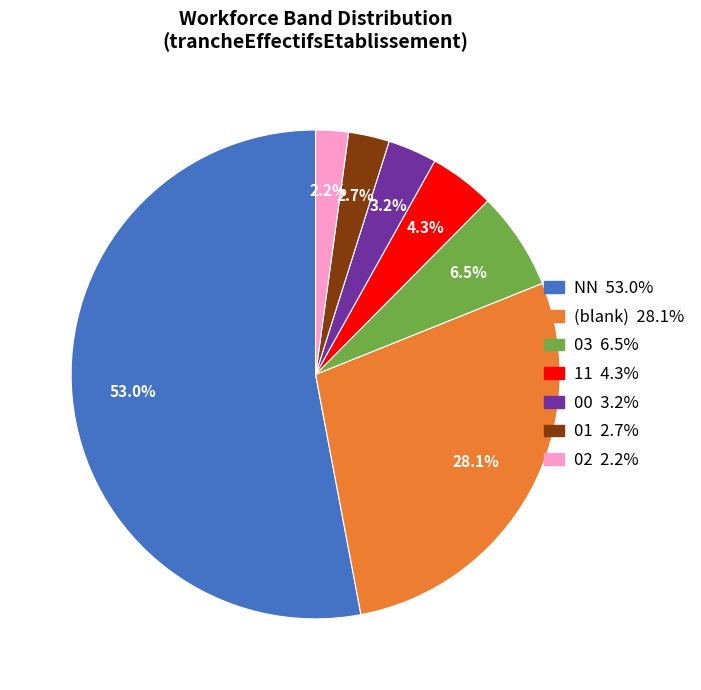

To the nearest percent, what is the average slice percentage?

14%